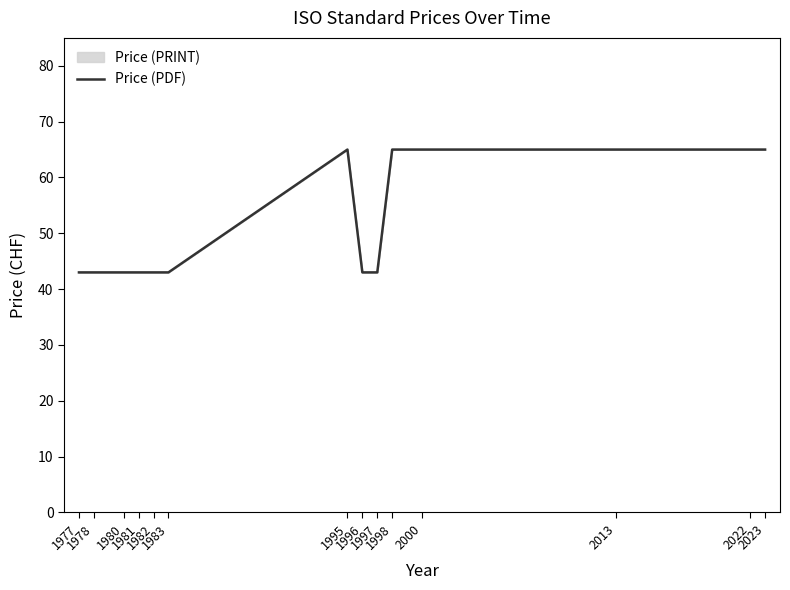

Reading left to right, what are all the values shown in this chart?

1977=43	1978=43	1980=43	1981=43	1982=43	1983=43	1995=65	1996=43	1997=43	1998=65	2000=65	2013=65	2022=65	2023=65